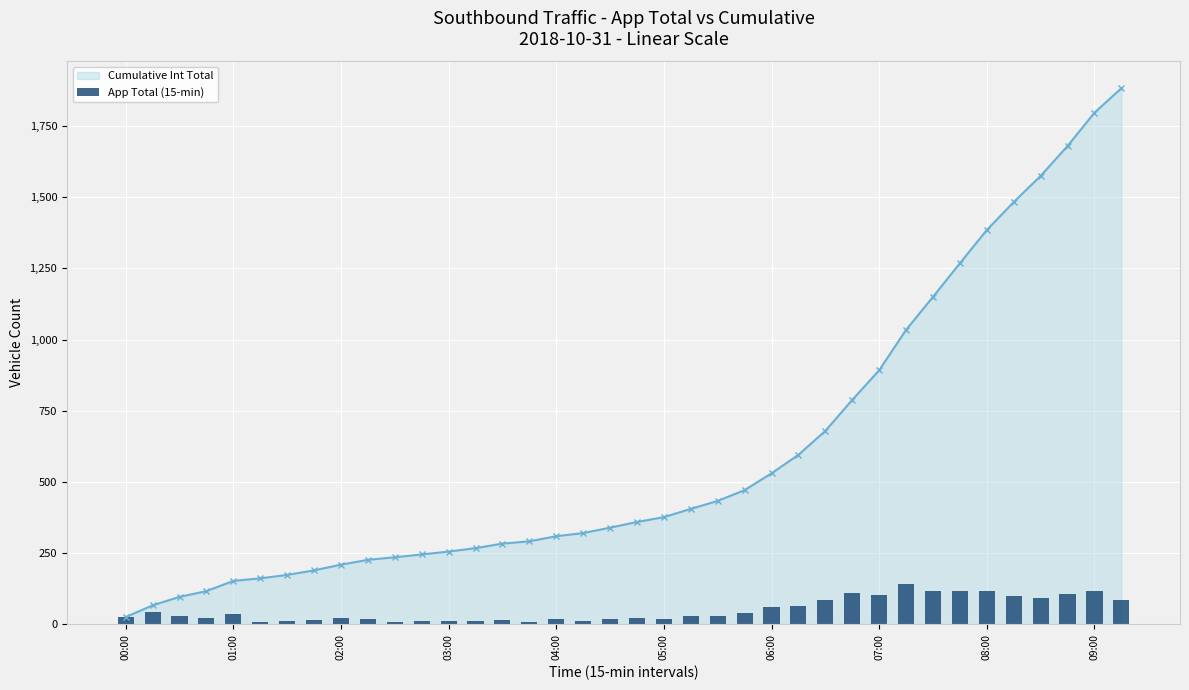

At which label does Cumulative Int Total first exceed 359?

05:00